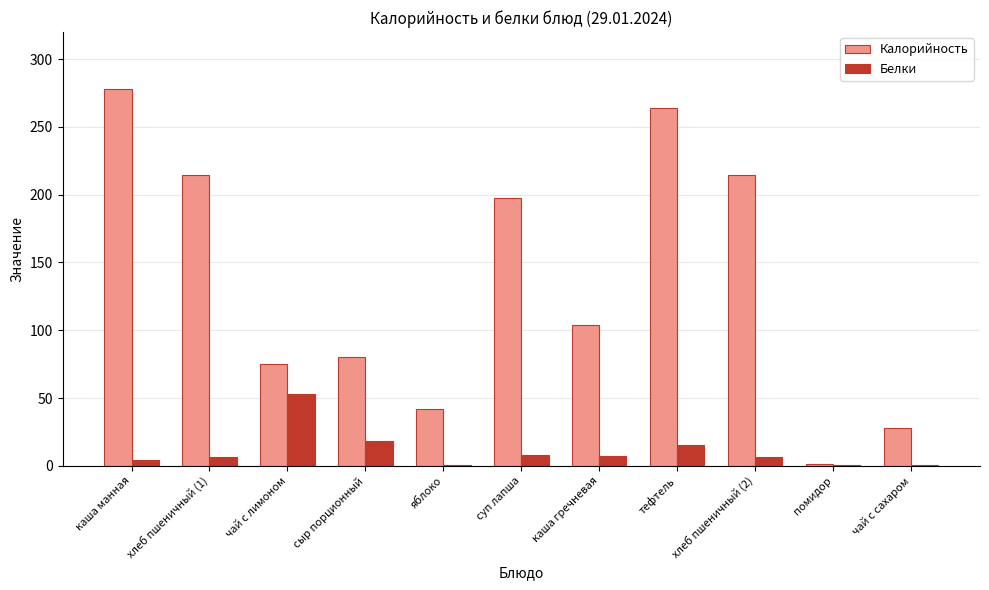

The value of Калорийность at хлеб пшеничный (2) is 337.5. True or false?

False